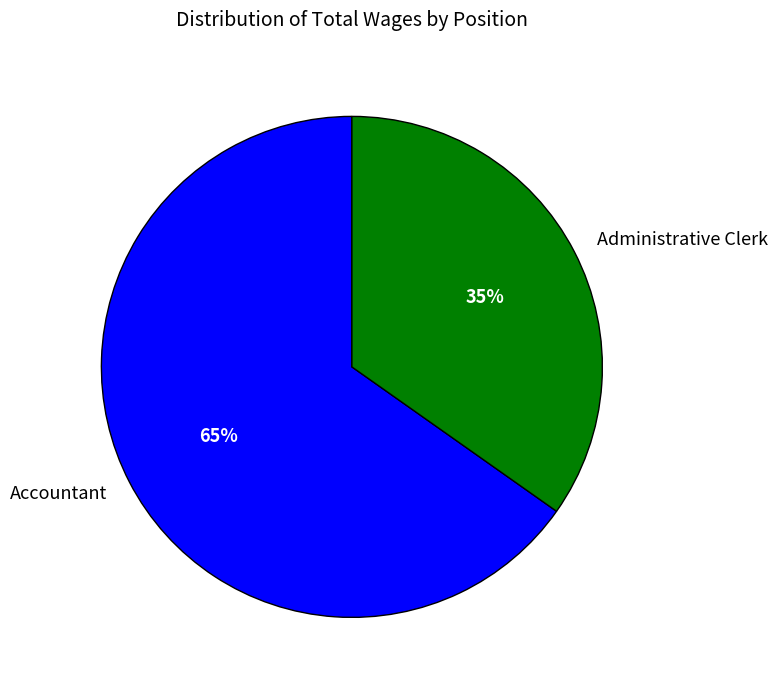

To the nearest percent, what is the difference between the Administrative Clerk and Accountant slice percentages?

30%